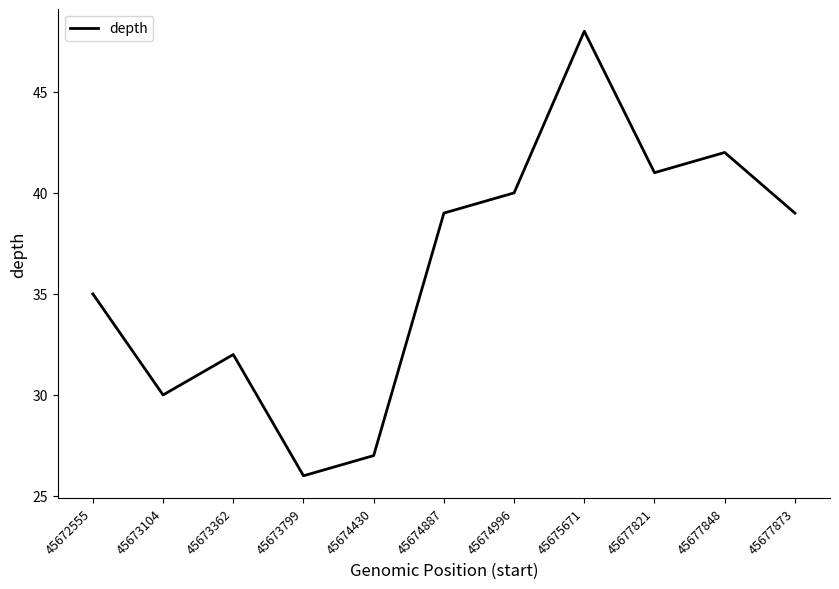

What is the difference between the maximum and minimum values?

22